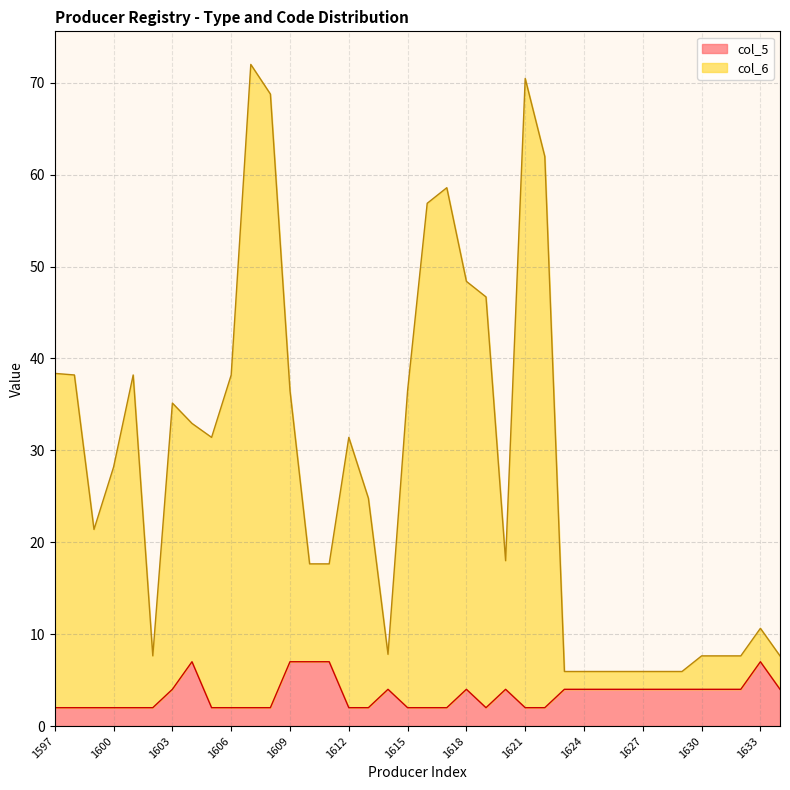

Where is the first local minimum for col_6?

1599